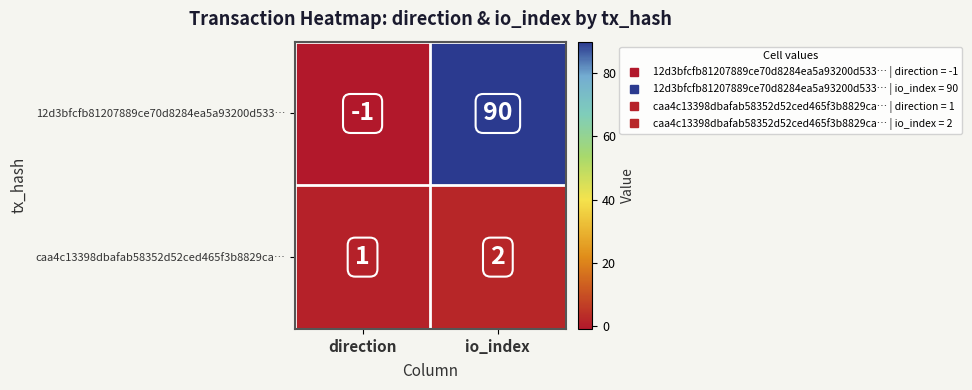

What is the sum of all caa4c13398dbafab58352d52ced465f3b8829ca… values?

3